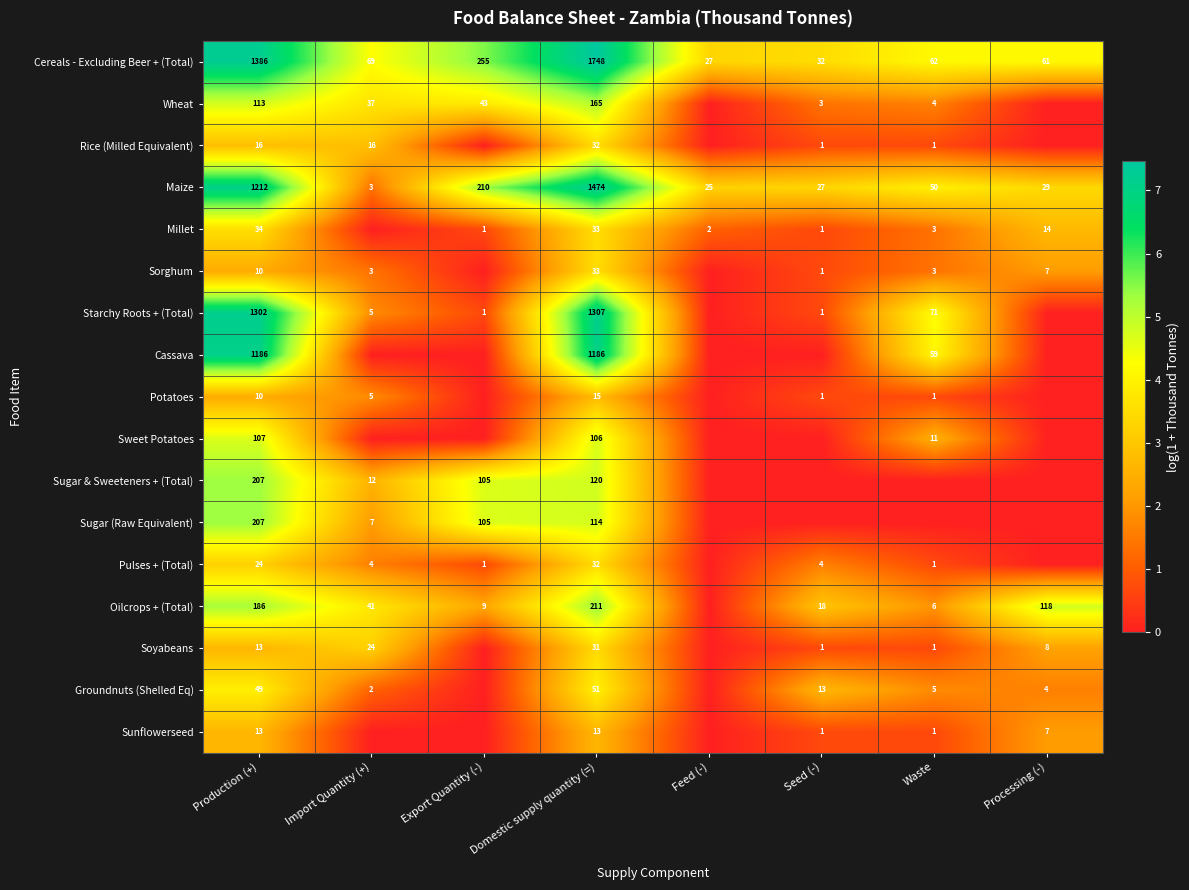

What is the minimum value for Maize?

3